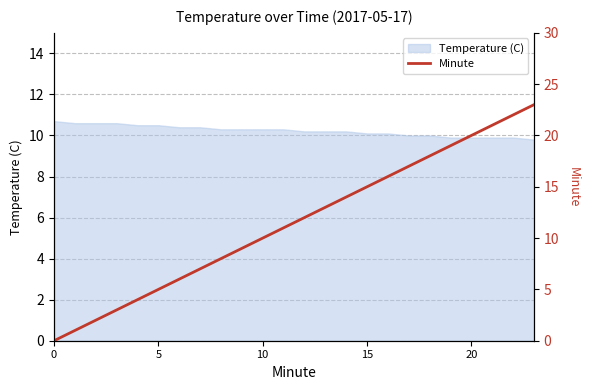

Is it true that the value at 12 is 7?

False